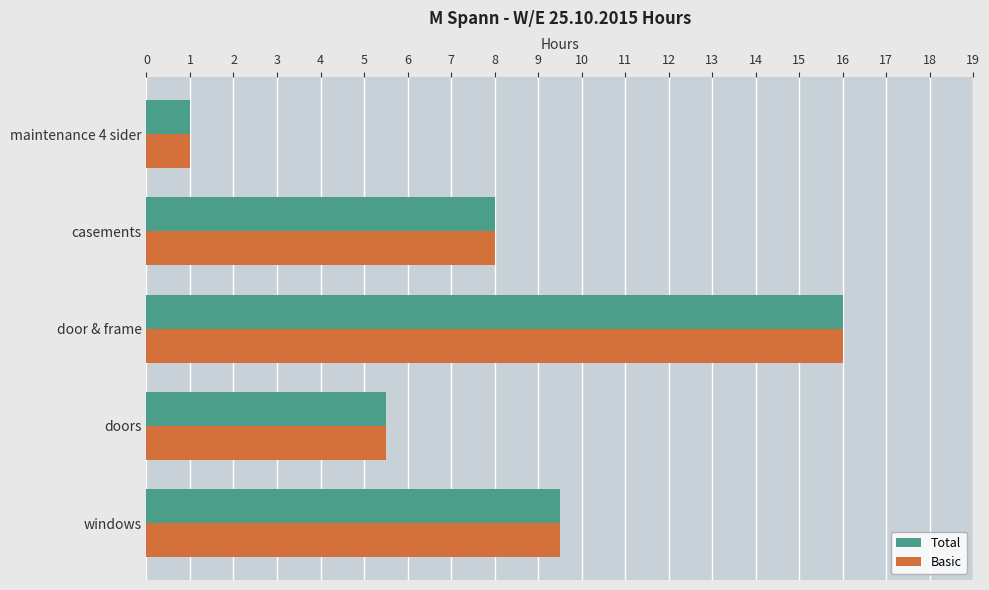

Is it true that Basic equals 11.2 at casements?

False